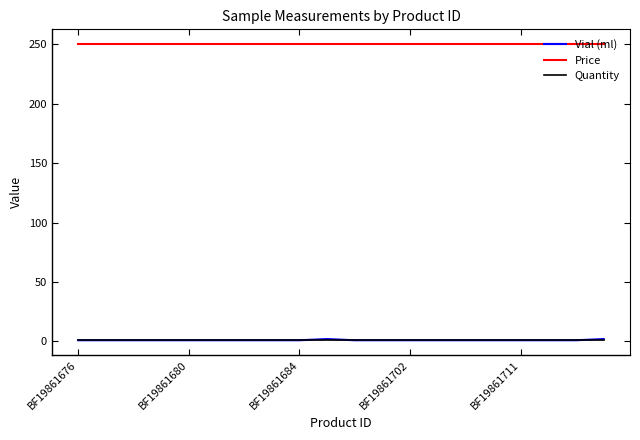

Is this an area chart (filled region under the line)?

No